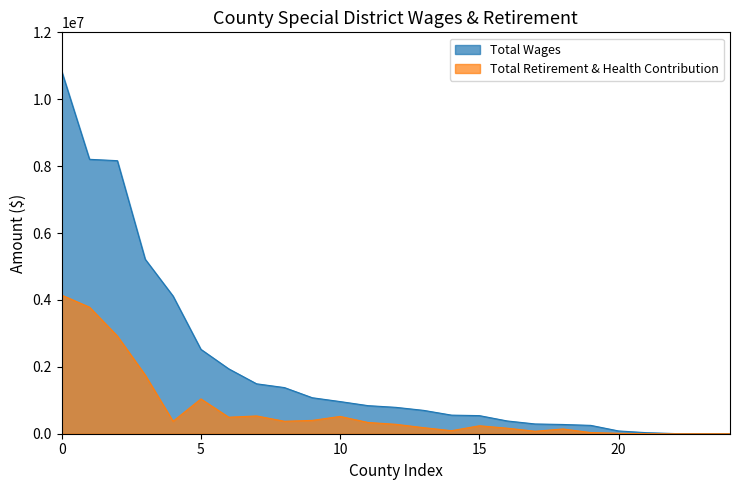

Where is Total Retirement & Health Contribution nearest to the value 2072093?

San Diego